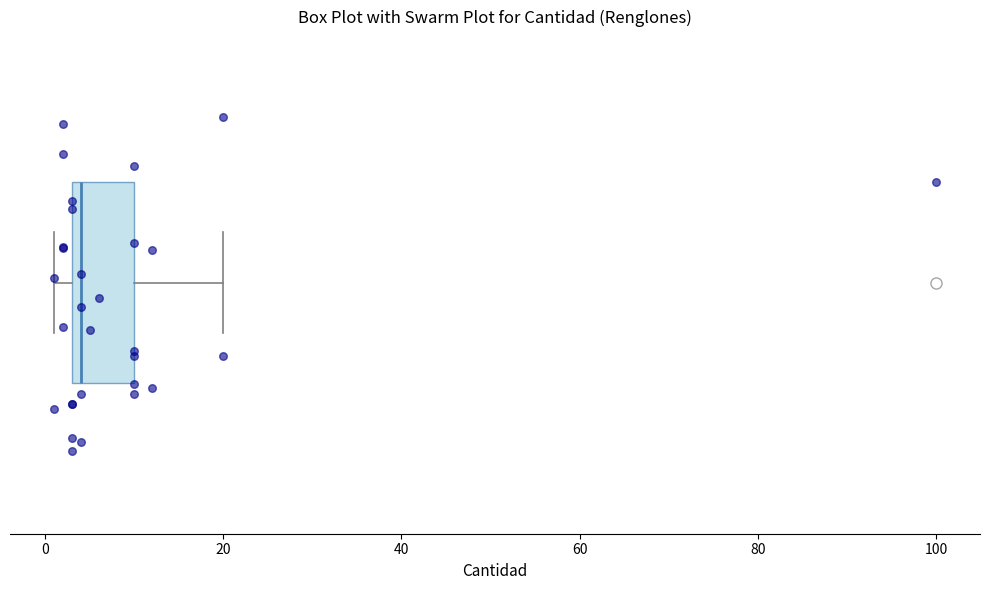

Read this box plot against the x-axis: the position of the median line, the range covered by the box, and the ends of both whiskers. The values are not printed on the chart, so give them approximately, as read against the axis.

median 4 (just right of the box's left edge), box 4 to 10, whiskers 2 to 20